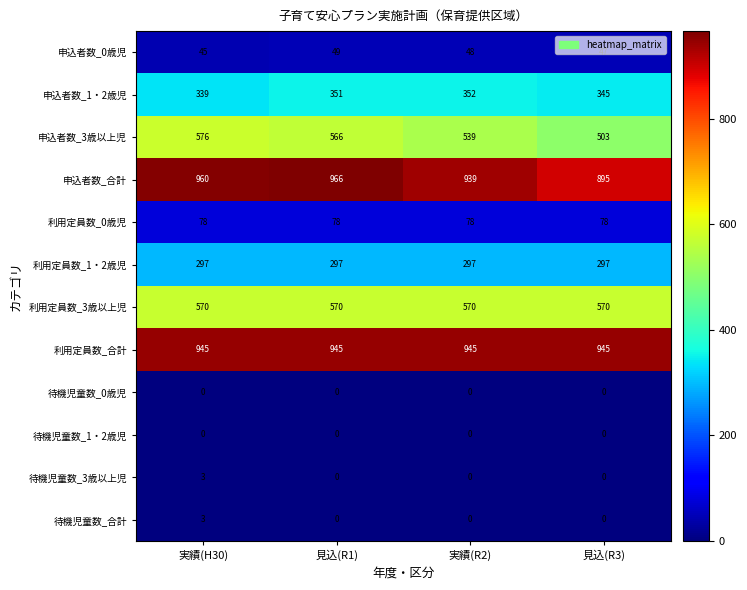

True or false: 利用定員数_合計 has a value of 654 at 実績(H30).

False